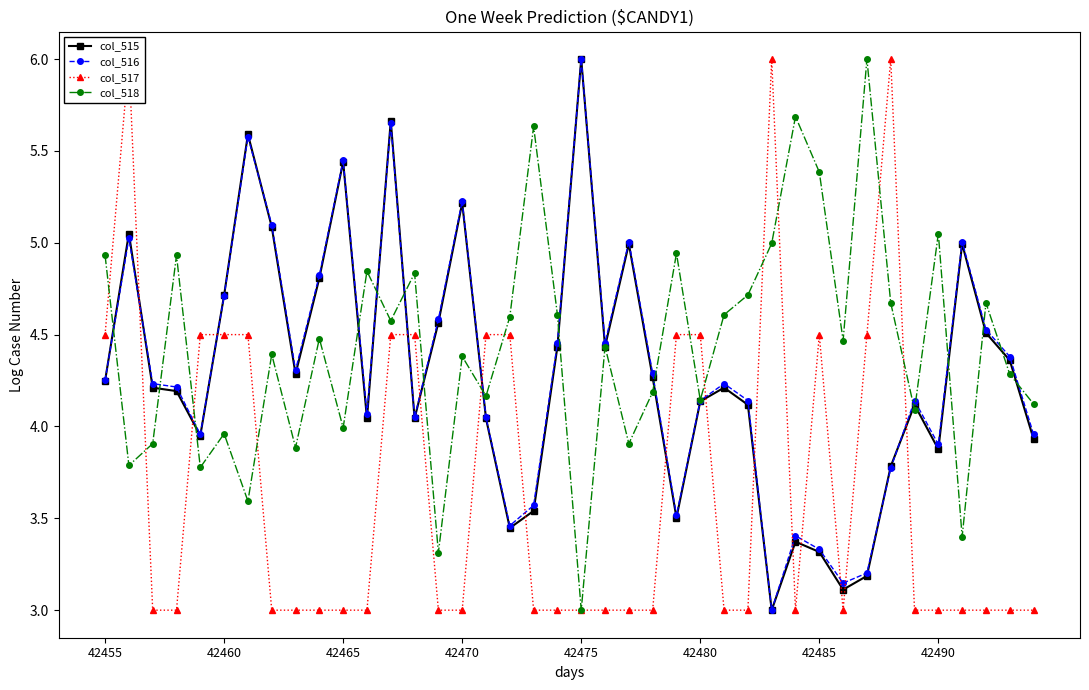

Is the value of col_515 at 21 greater than the value of col_518 at 8?

Yes